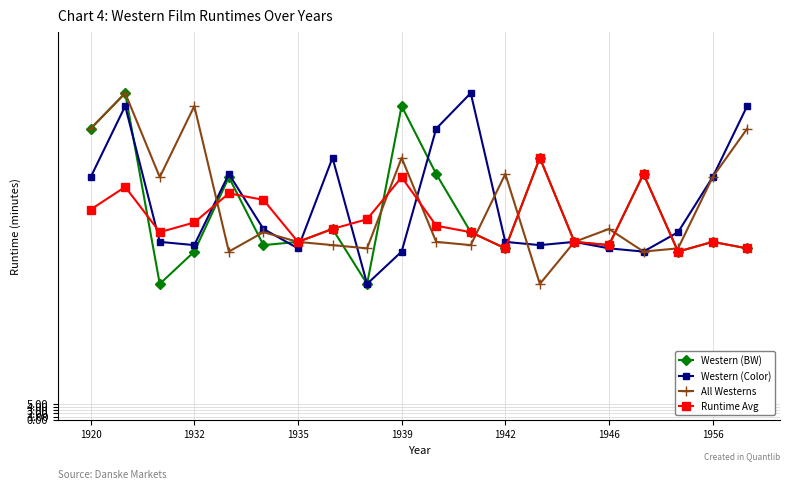

At how many categories does at least one series exceed 87?

7